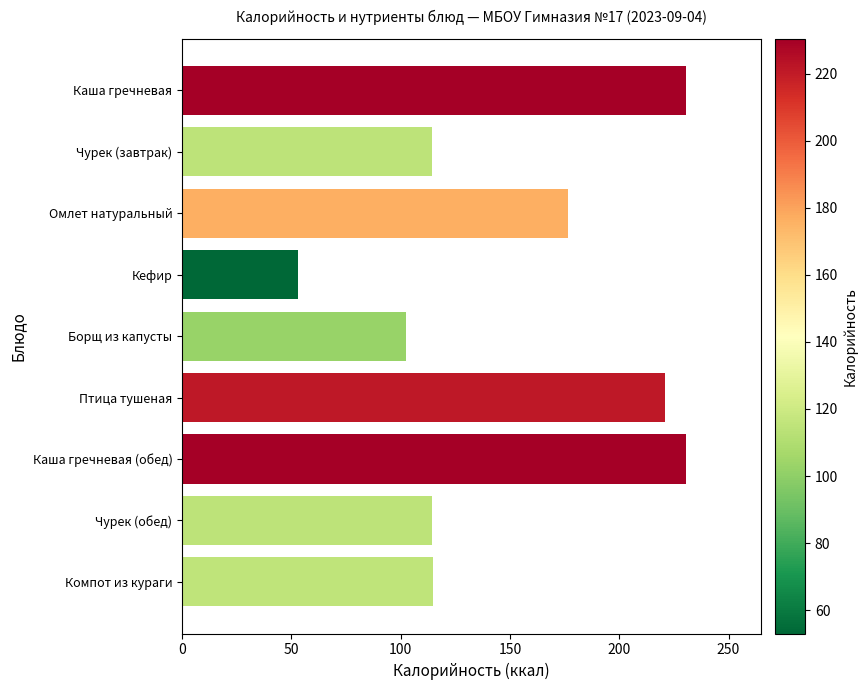

What is the difference between the second highest and second lowest values?

127.9